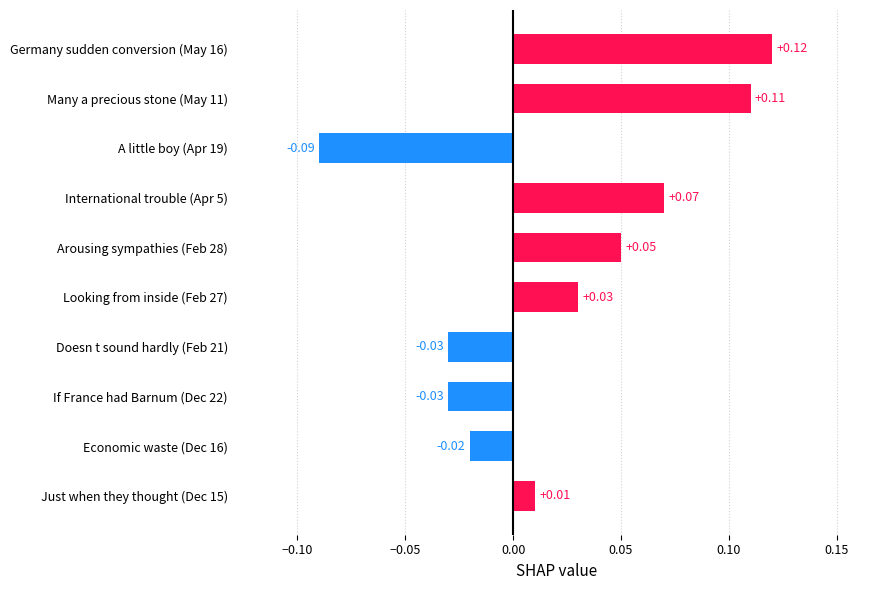

Between A little boy (Apr 19) and Arousing sympathies (Feb 28), which is larger?

Arousing sympathies (Feb 28)